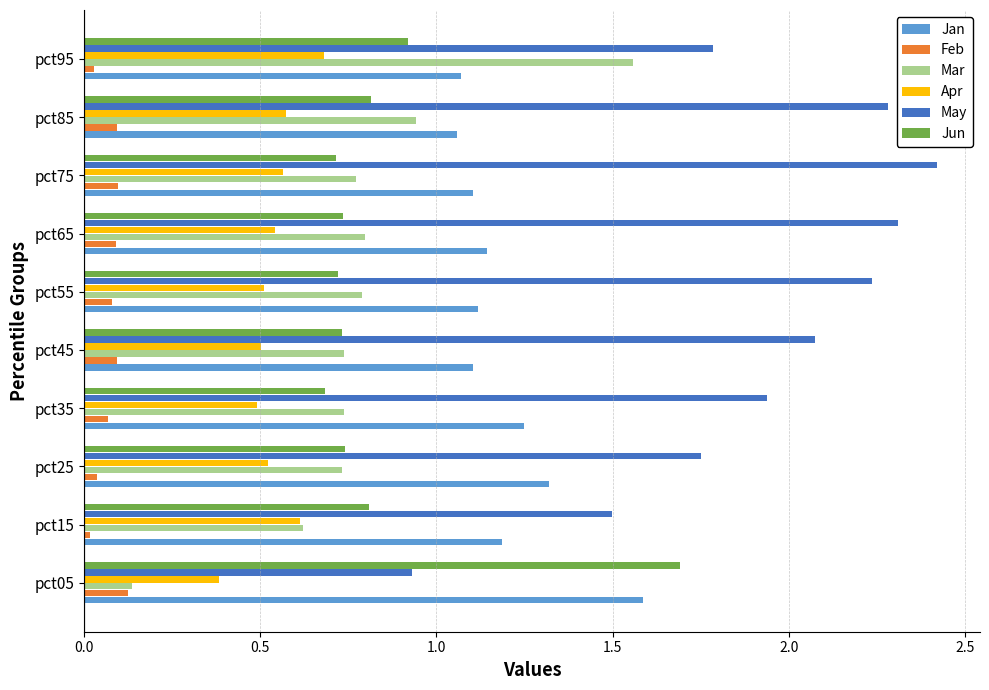

Is it true that Mar equals 0.2 at pct65?

False